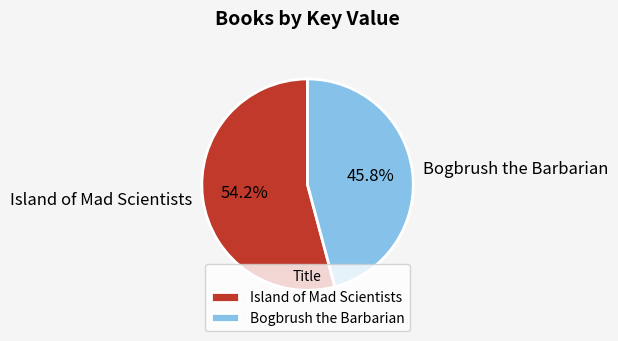

Which category has the smallest portion of the pie?

Bogbrush the Barbarian